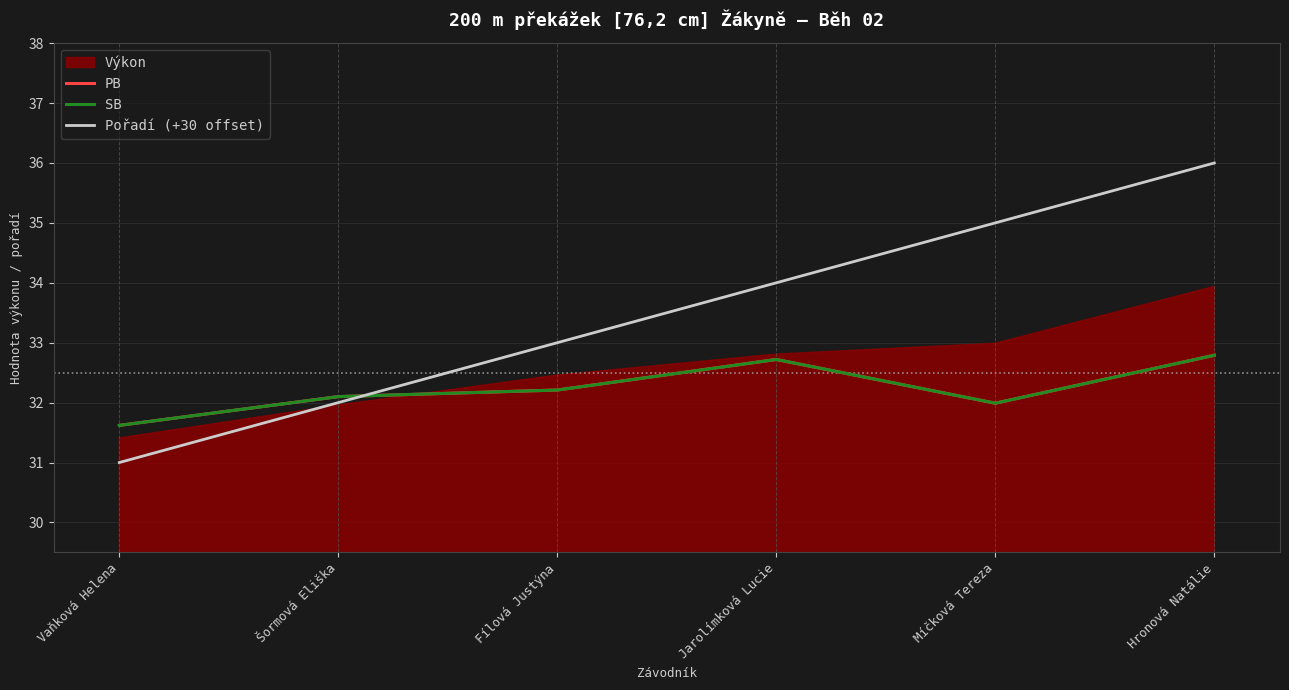

The value of PB at Fílová Justýna is 12.5. True or false?

False